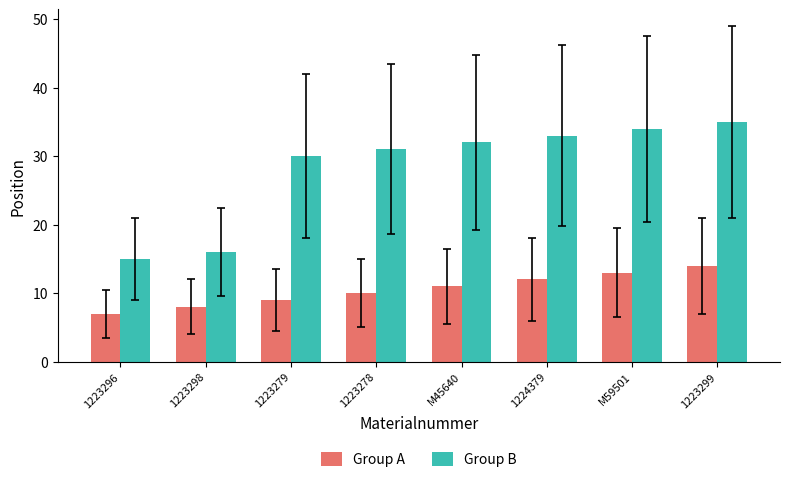

At how many categories does at least one series exceed 11?

8